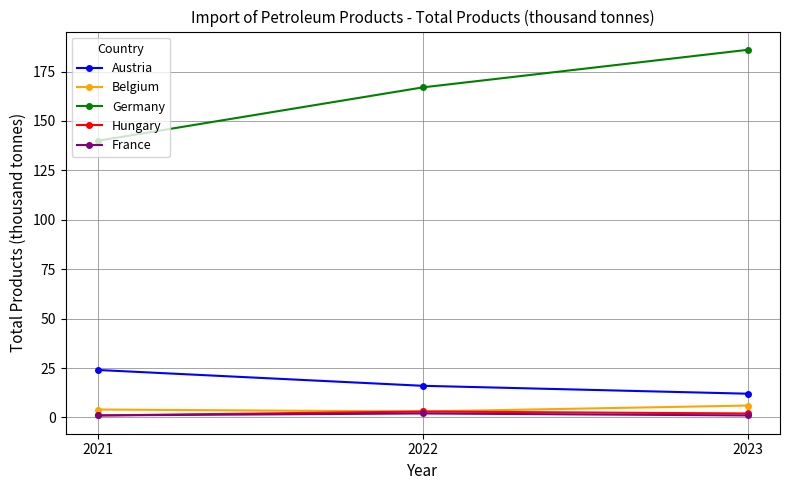

What is the sum of the Belgium values at 2022 and 2023?

9